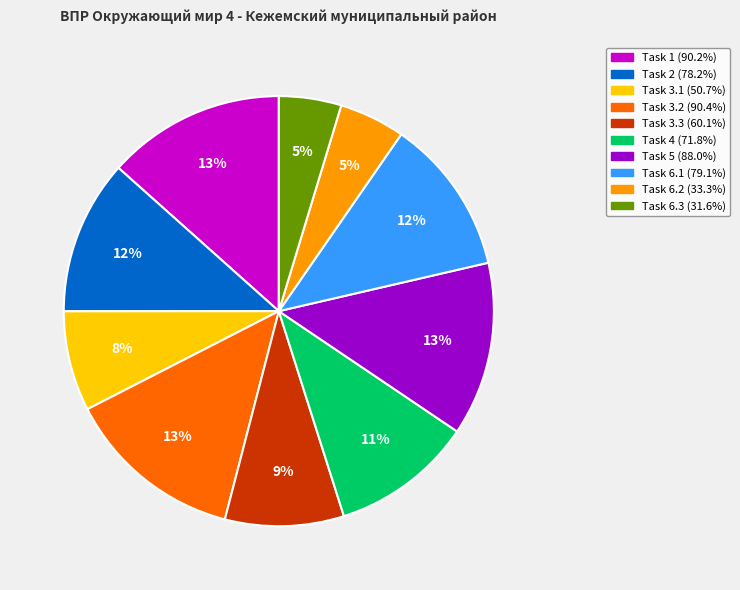

Is there a majority slice in this chart?

No